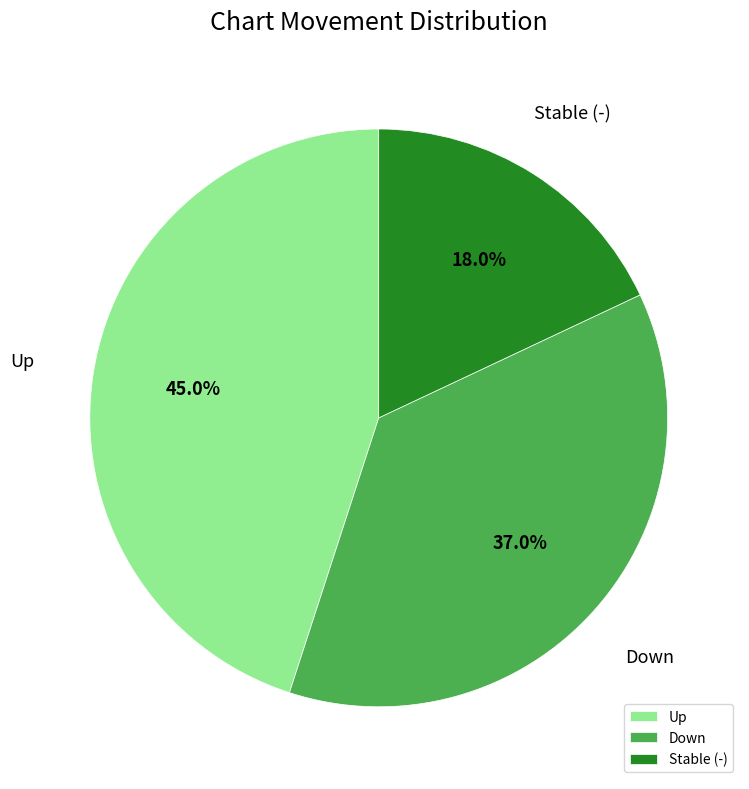

Approximately how many times larger is the value at Stable (-) compared to Up?

0.4